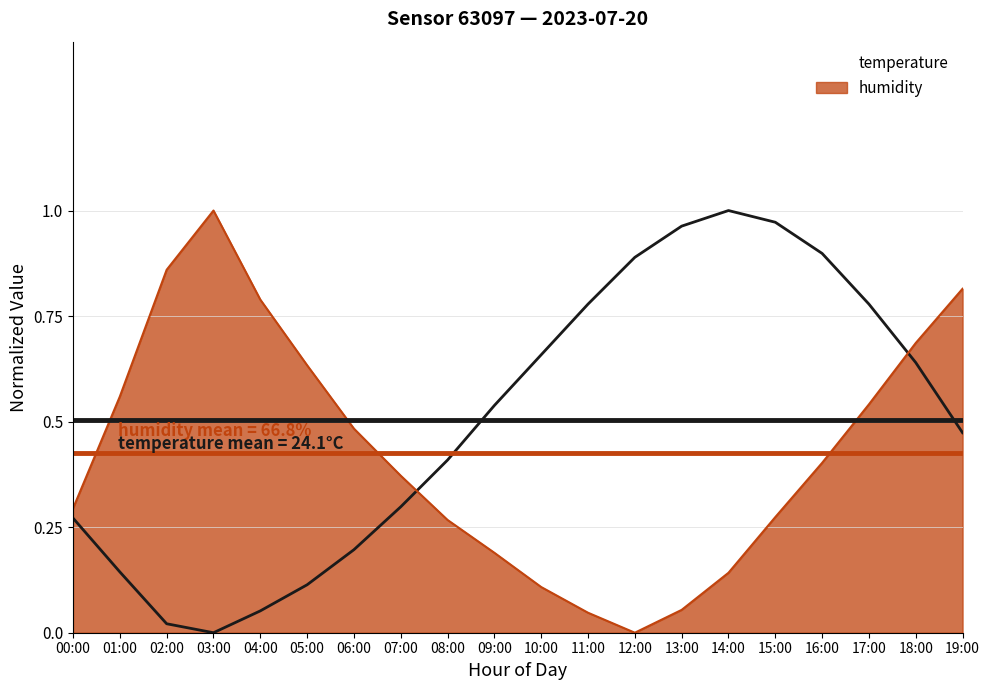

Reading right to left, transcribe all the data shown in this chart.

humidity: 0.8	0.7	0.5	0.4	0.3	0.1	0.1	0.0	0.0	0.1	0.2	0.3	0.4	0.5	0.6	0.8	1.0	0.9	0.6	0.3
temperature: 0.5	0.6	0.8	0.9	1.0	1.0	1.0	0.9	0.8	0.7	0.5	0.4	0.3	0.2	0.1	0.1	0.0	0.0	0.1	0.3